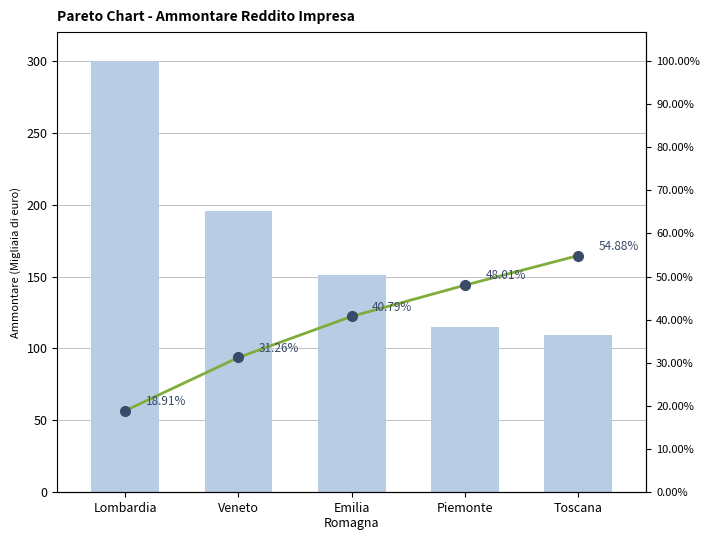

Between Lombardia and Emilia
Romagna, which series saw the biggest shift?

Ammontare (scaled)